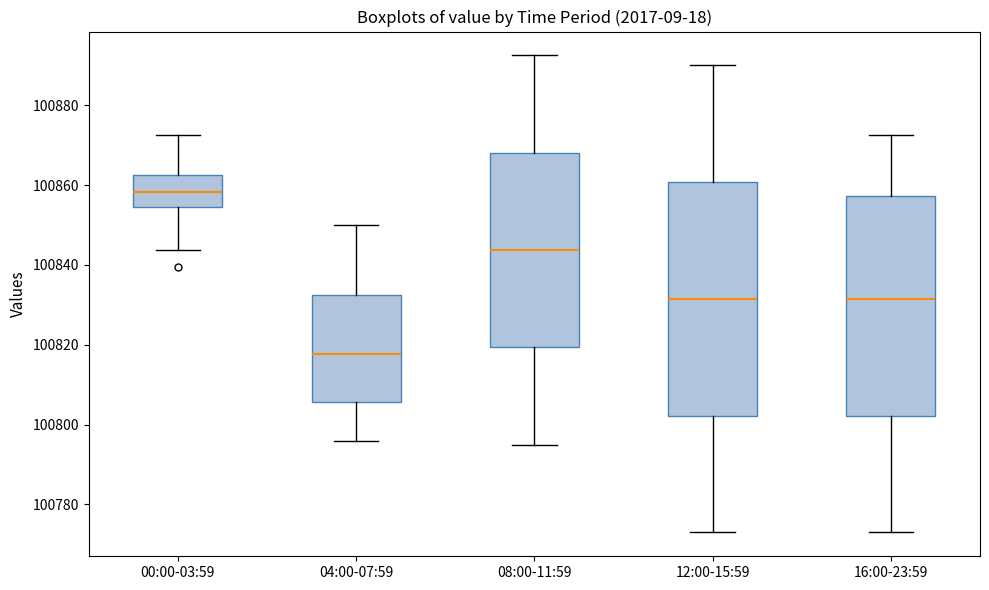

Which box is the tallest, from its lower edge to its upper edge?

12:00-15:59